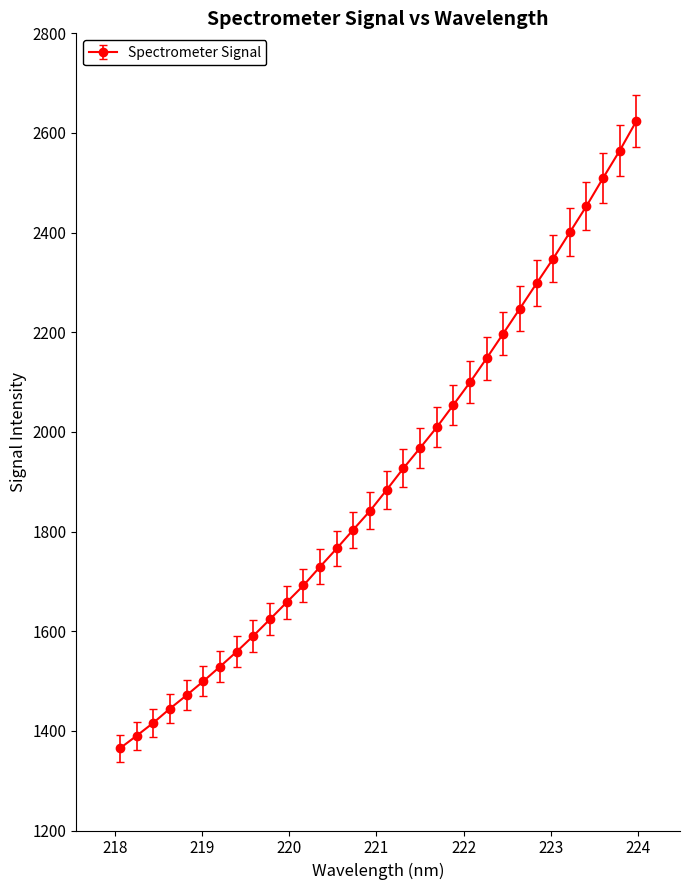

What is the difference between the second highest and second lowest values?

1174.5